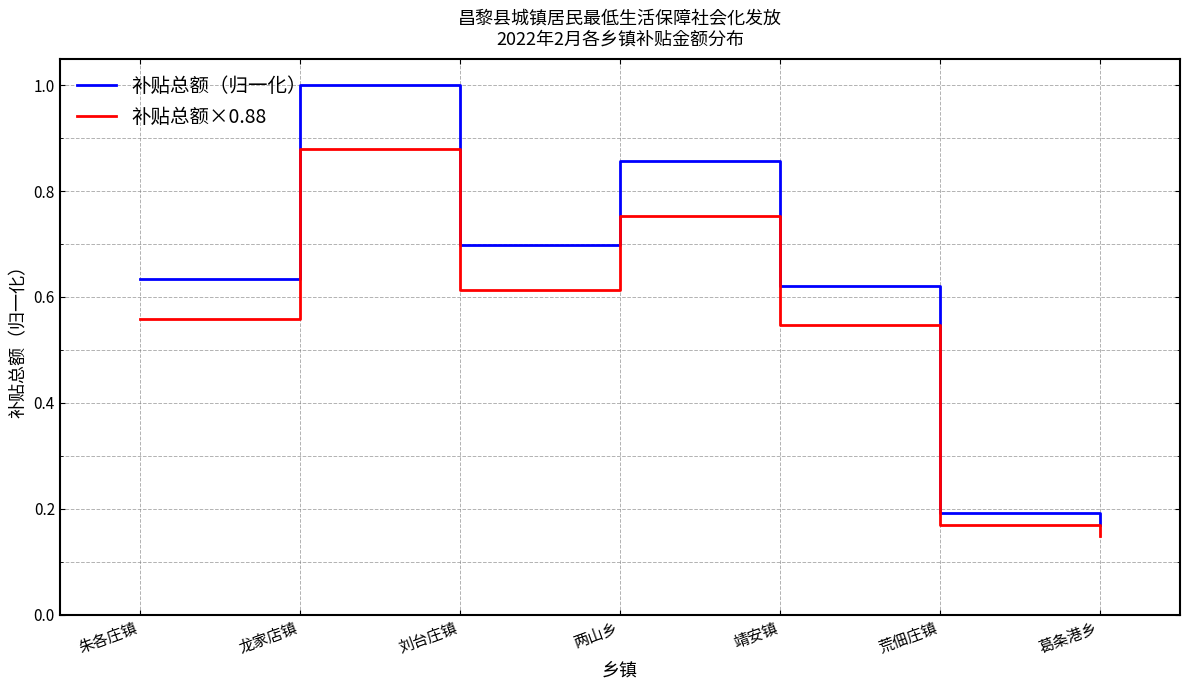

The value of 补贴总额（归一化） at 龙家店镇 is 1.0. True or false?

True